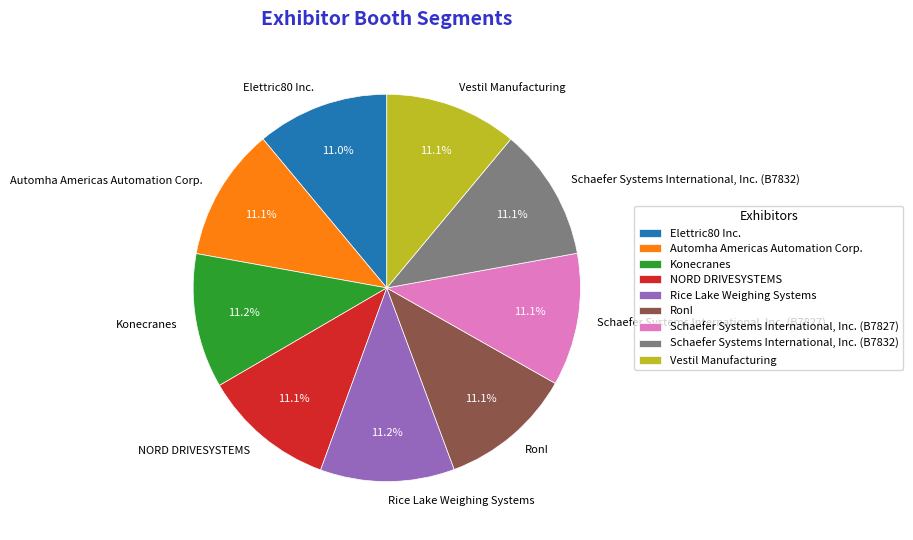

Is there any slice that represents more than half of the pie?

No